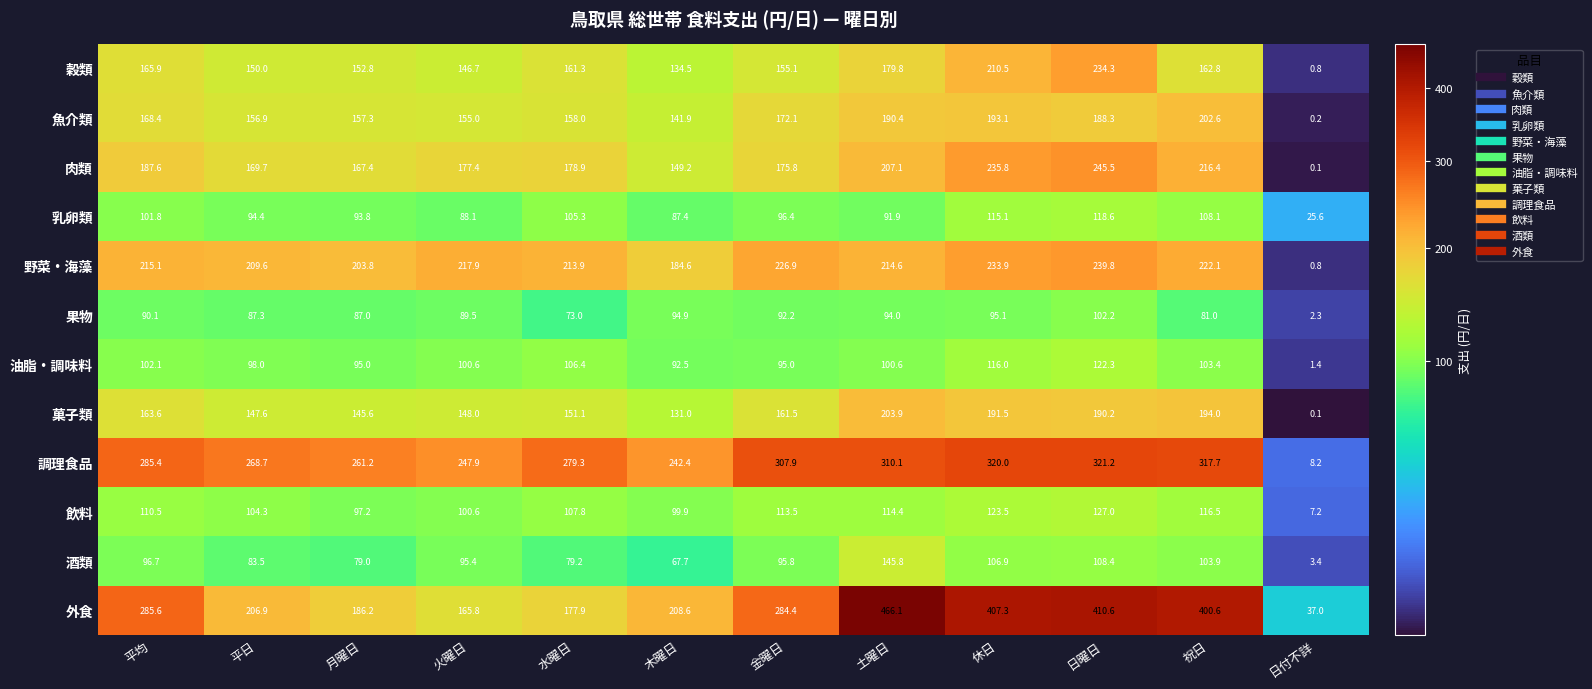

Read the 穀類 value at 日曜日.

234.3